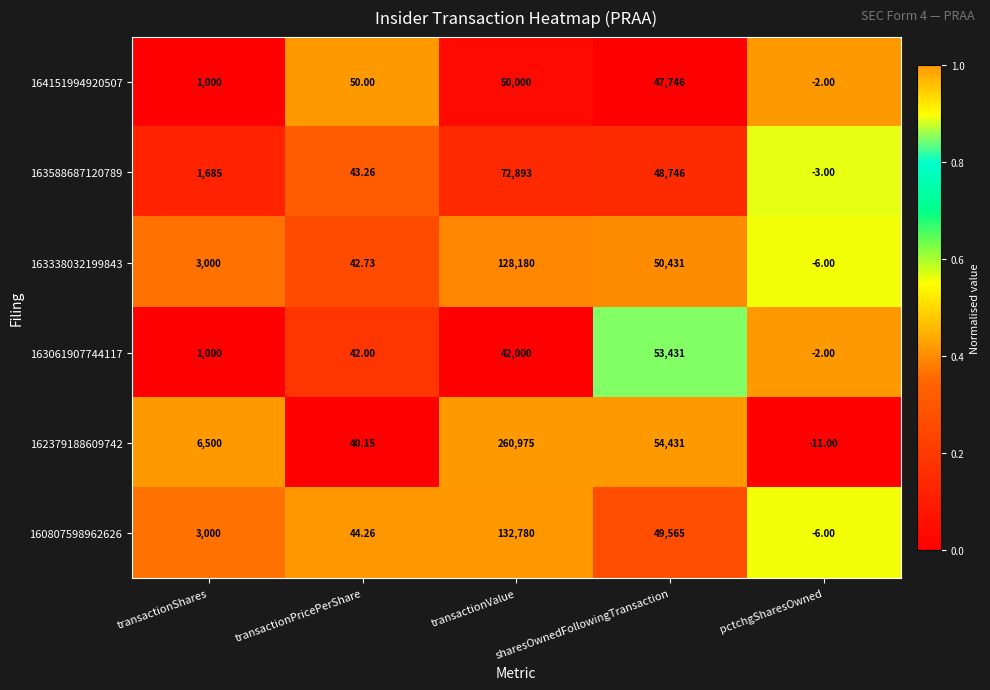

What is the total value across all series at transactionValue?

686828.0